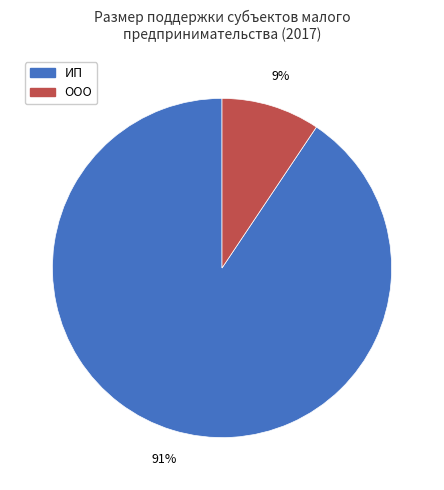

Is there any slice that represents more than half of the pie?

Yes